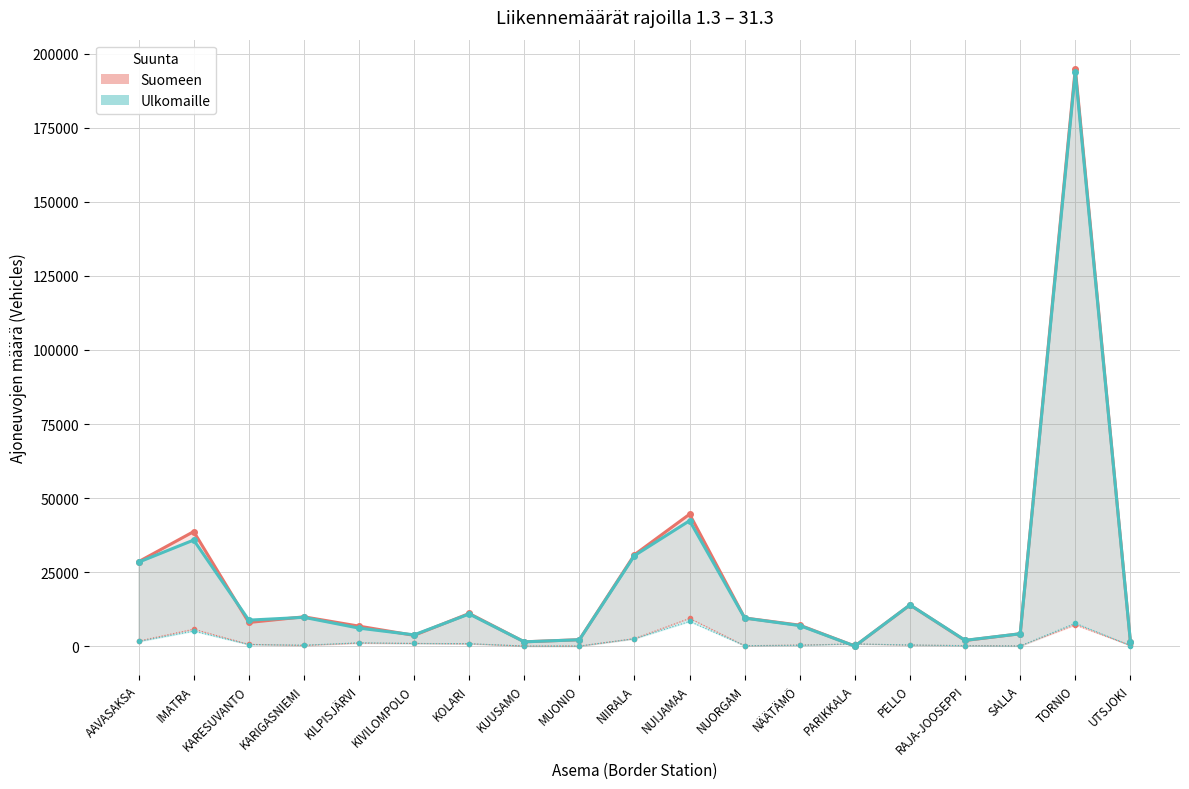

True or false: Kuorma-ja linja-autot (Suomeen) has more than 1 points higher than both neighbors.

True